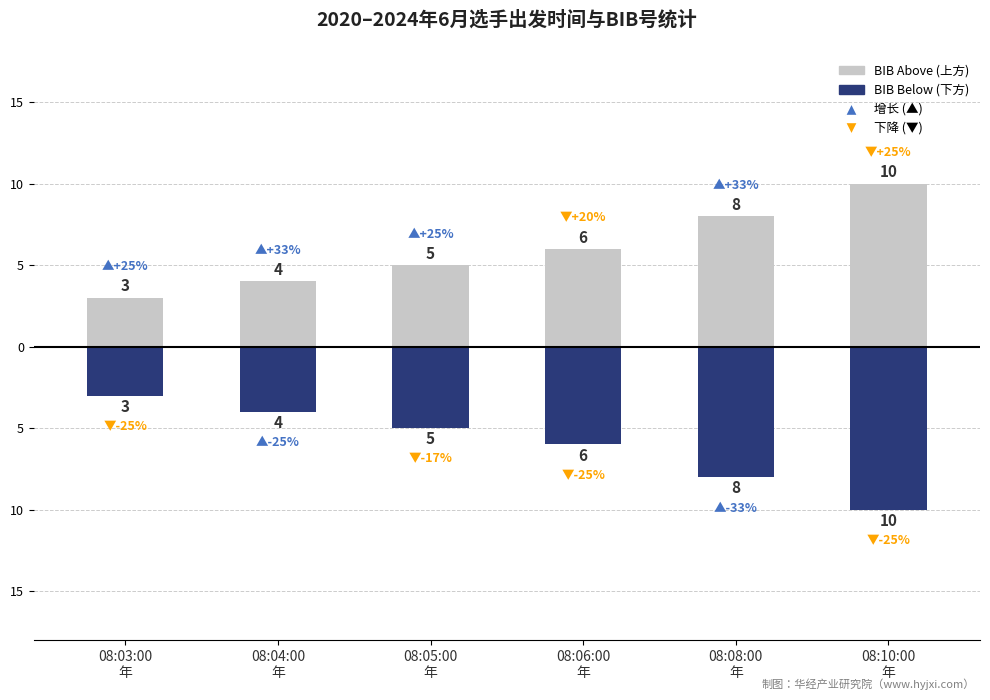

Is it true that BIB Below (下方) equals -13 at 08:08:00
年?

False